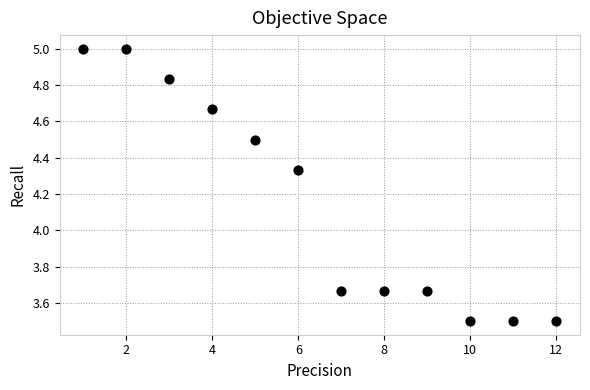

What is the average X value?

6.5